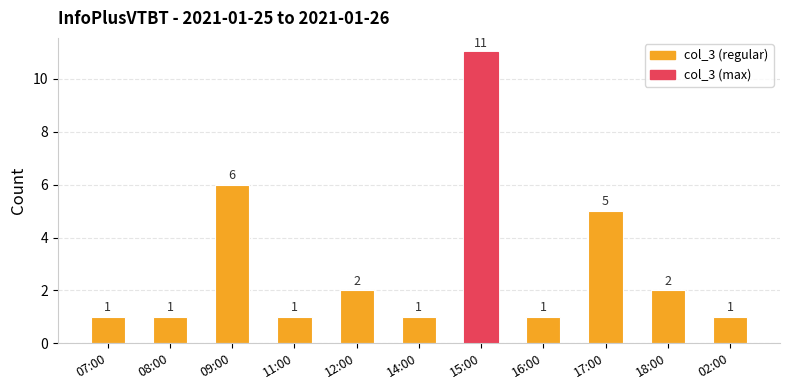

What is the label of the 2nd bar from the right?

18:00